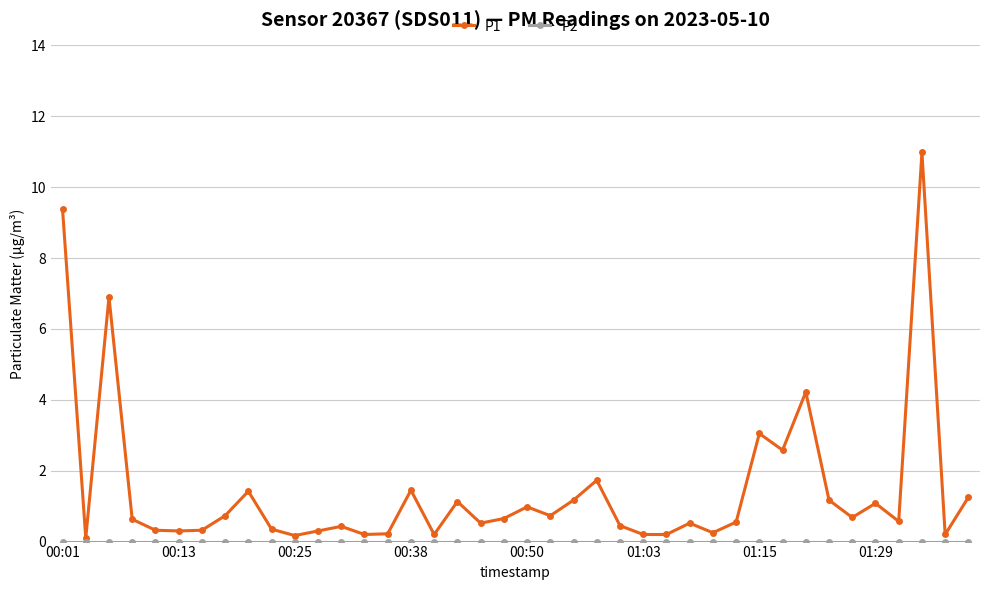

Which series has the largest total across all categories?

P1